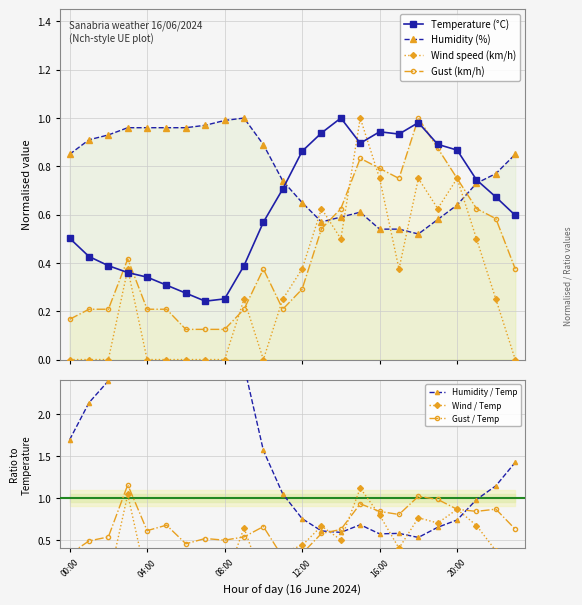

Where is Temperature (C) nearest to the value 0?

07:00